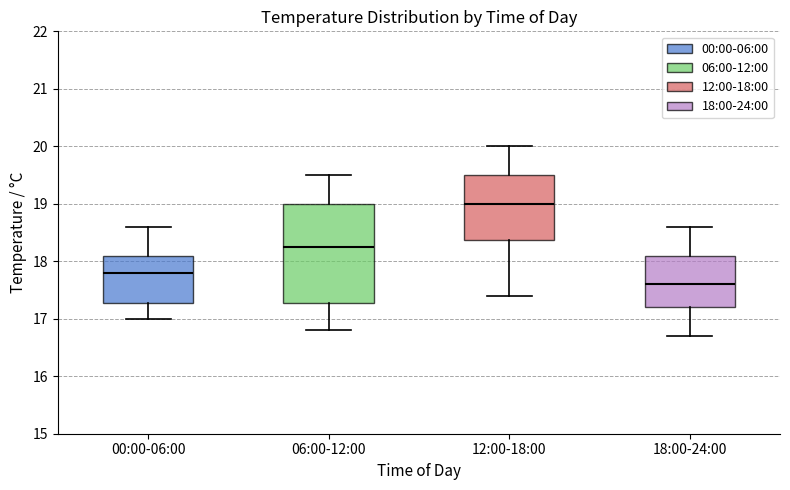

Reading left to right, read every box against the y-axis: the position of its median line, the range the box covers, and the ends of its whiskers. The values are not printed on the chart, so give them approximately, as read against the axis.

00:00-06:00: median 17.8, box 17.3 to 18.1, whiskers 17.0 to 18.6
06:00-12:00: median 18.3, box 17.3 to 19.0, whiskers 16.8 to 19.5
12:00-18:00: median 19.0, box 18.4 to 19.5, whiskers 17.4 to 20.0
18:00-24:00: median 17.6, box 17.2 to 18.1, whiskers 16.7 to 18.6